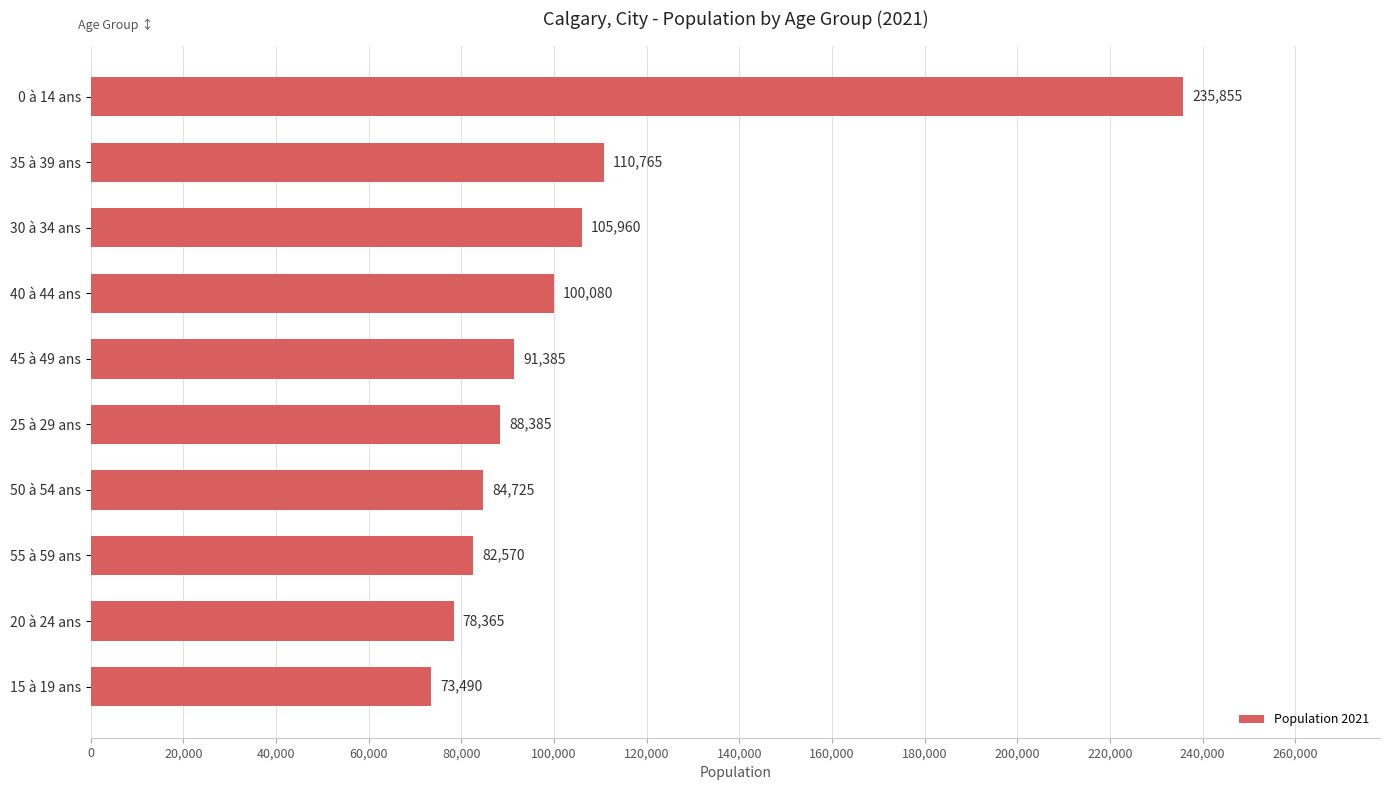

Approximately how many times larger is the value at 30 à 34 ans compared to 15 à 19 ans?

1.4